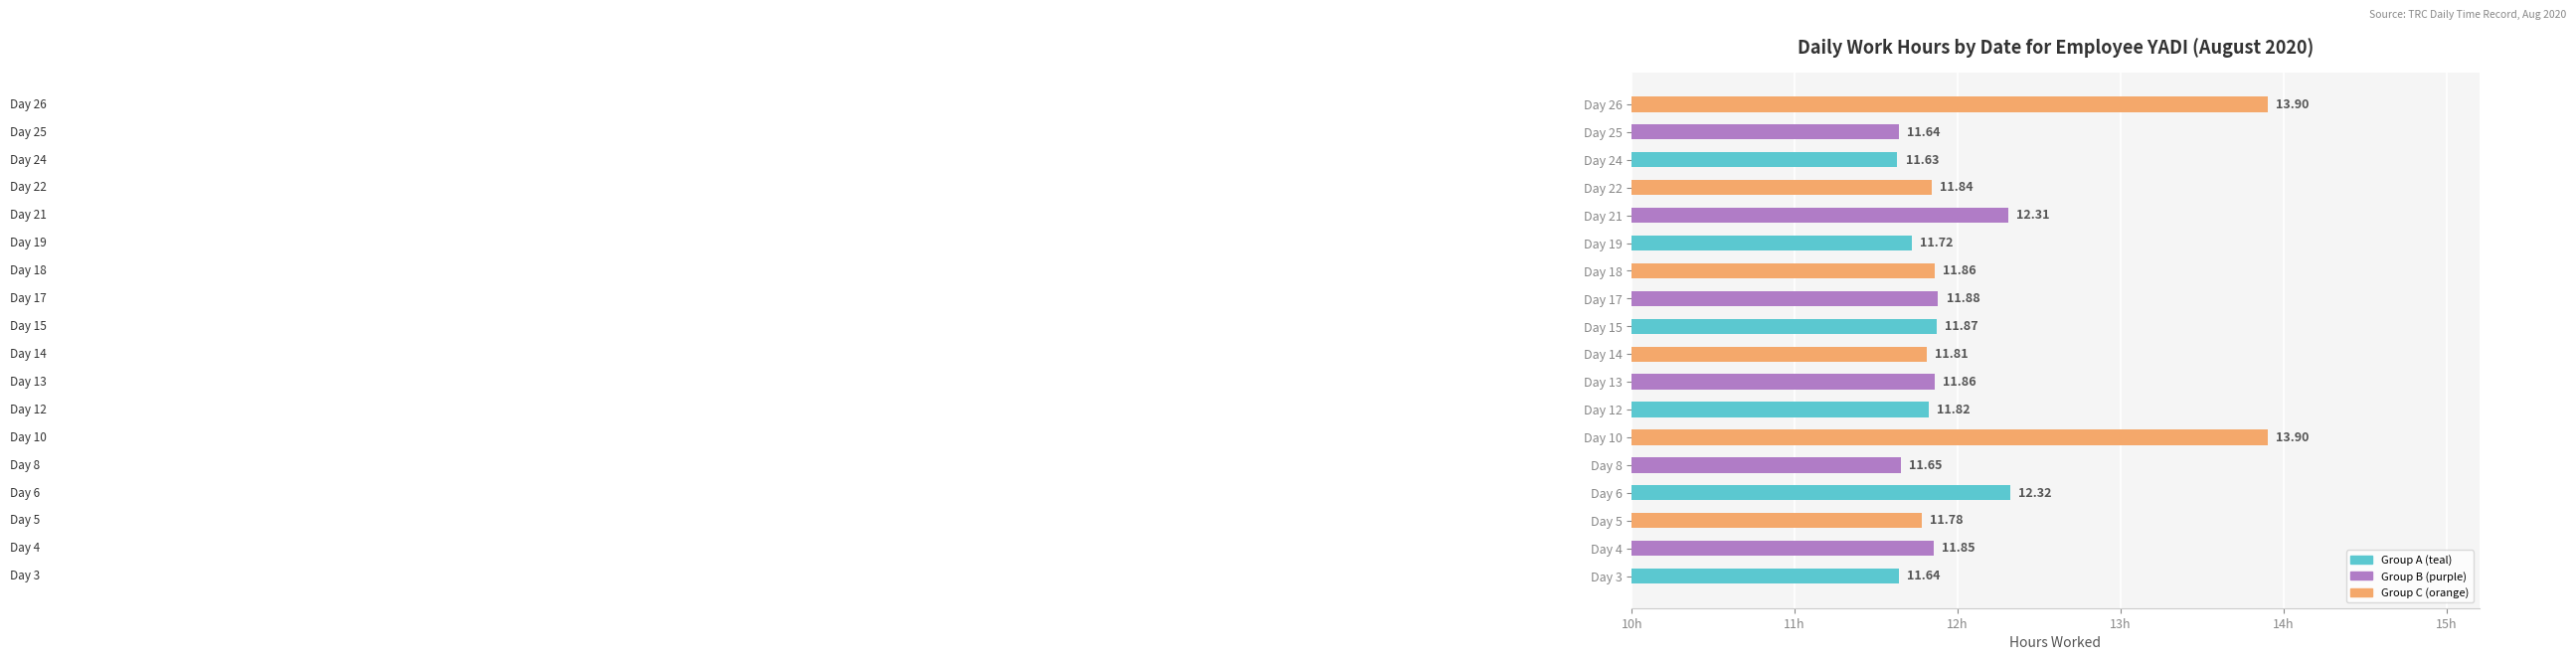

Count the number of data series in this chart.

1